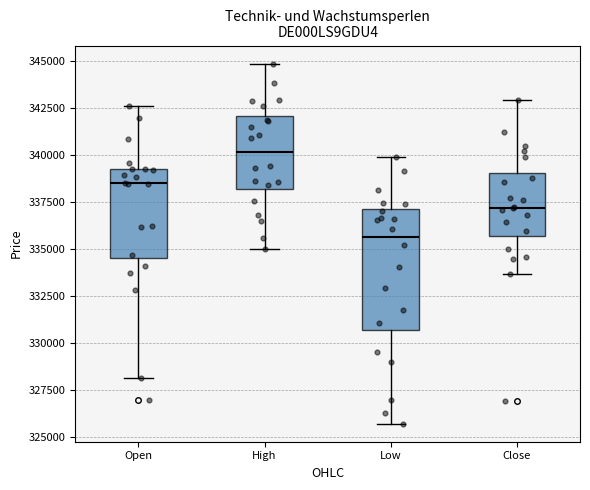

Which box has the highest median line?

High